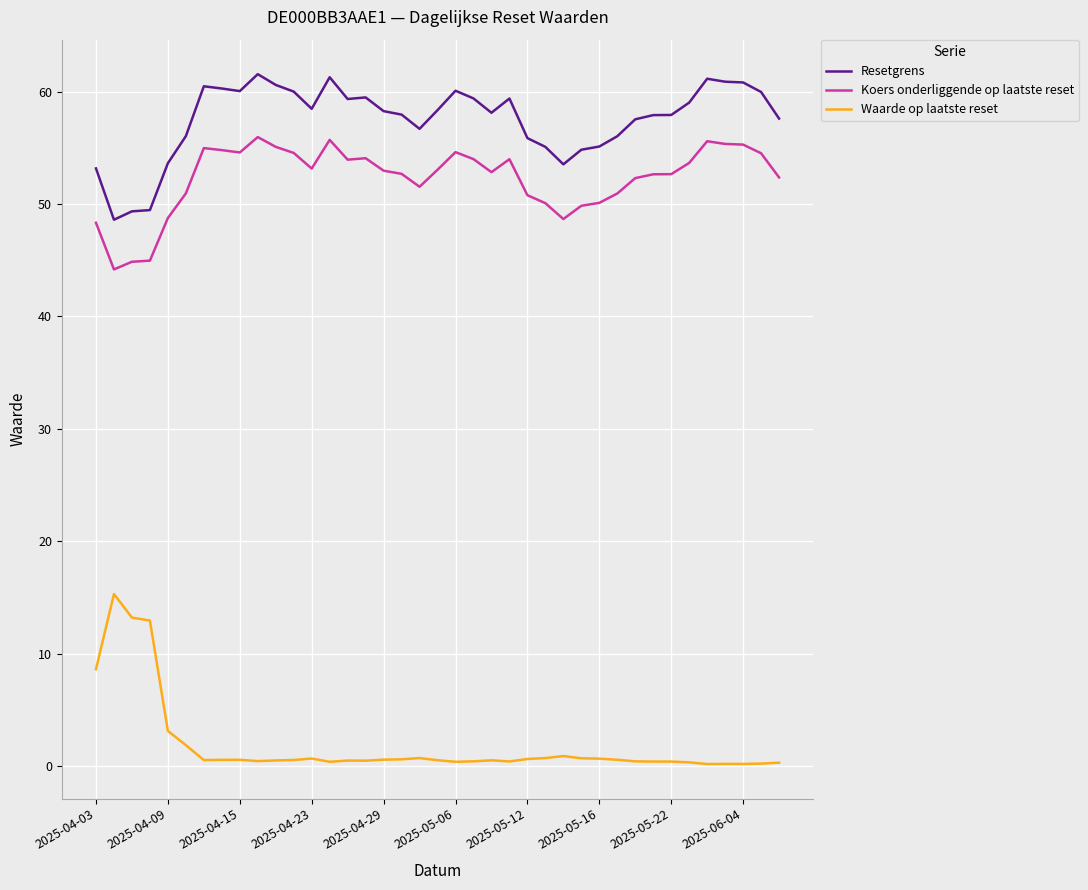

Rank the series by their maximum value, from highest to lowest.

Resetgrens, Koers onderliggende op laatste reset, Waarde op laatste reset